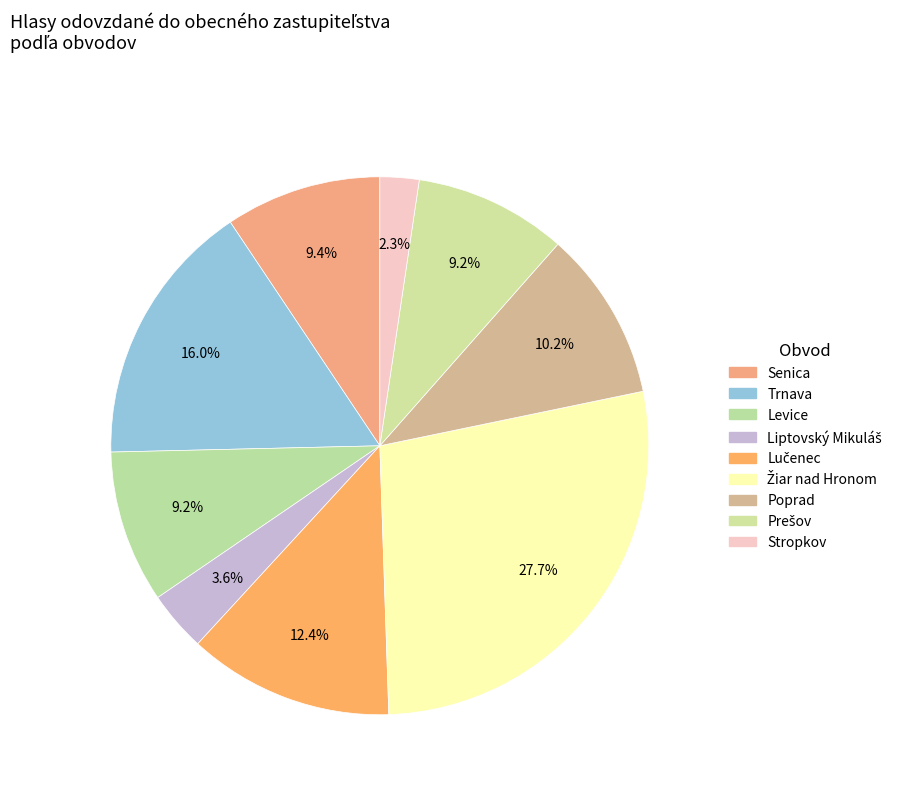

Combined, do Žiar nad Hronom and Stropkov account for over 50%?

No